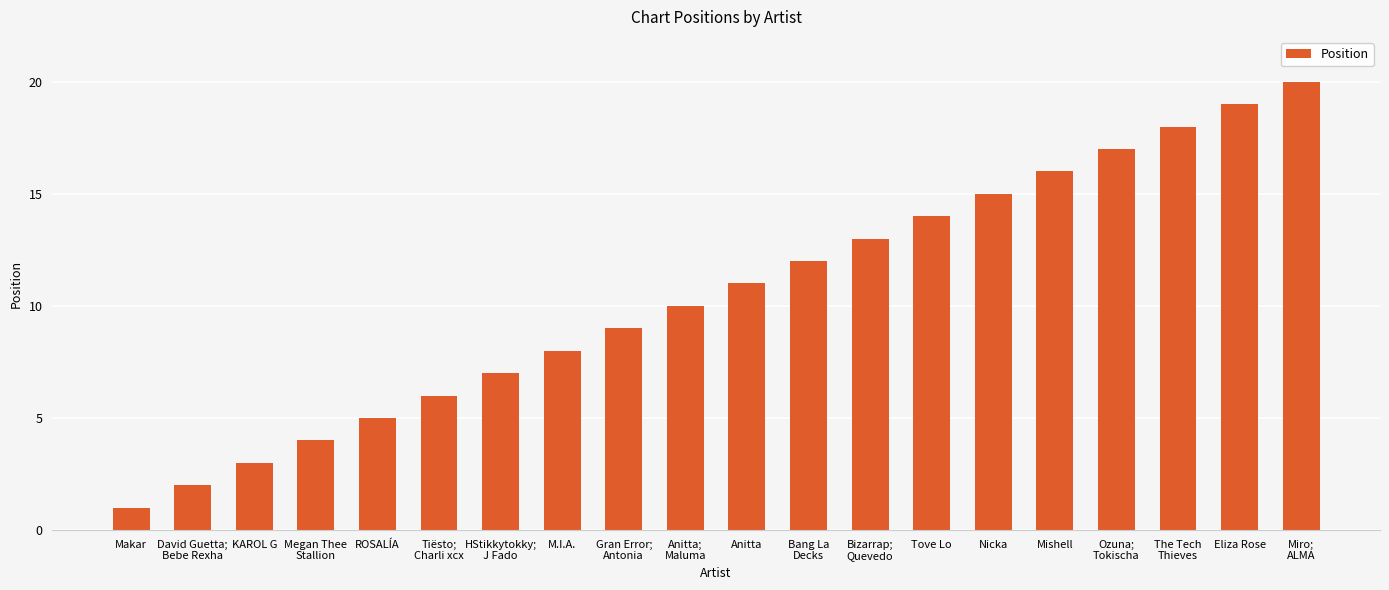

List the labels in order of value, smallest first.

Makar, David Guetta;
Bebe Rexha, KAROL G, Megan Thee
Stallion, ROSALÍA, Tiësto;
Charli xcx, HStikkytokky;
J Fado, M.I.A., Gran Error;
Antonia, Anitta;
Maluma, Anitta, Bang La
Decks, Bizarrap;
Quevedo, Tove Lo, Nicka, Mishell, Ozuna;
Tokischa, The Tech
Thieves, Eliza Rose, Miro;
ALMA